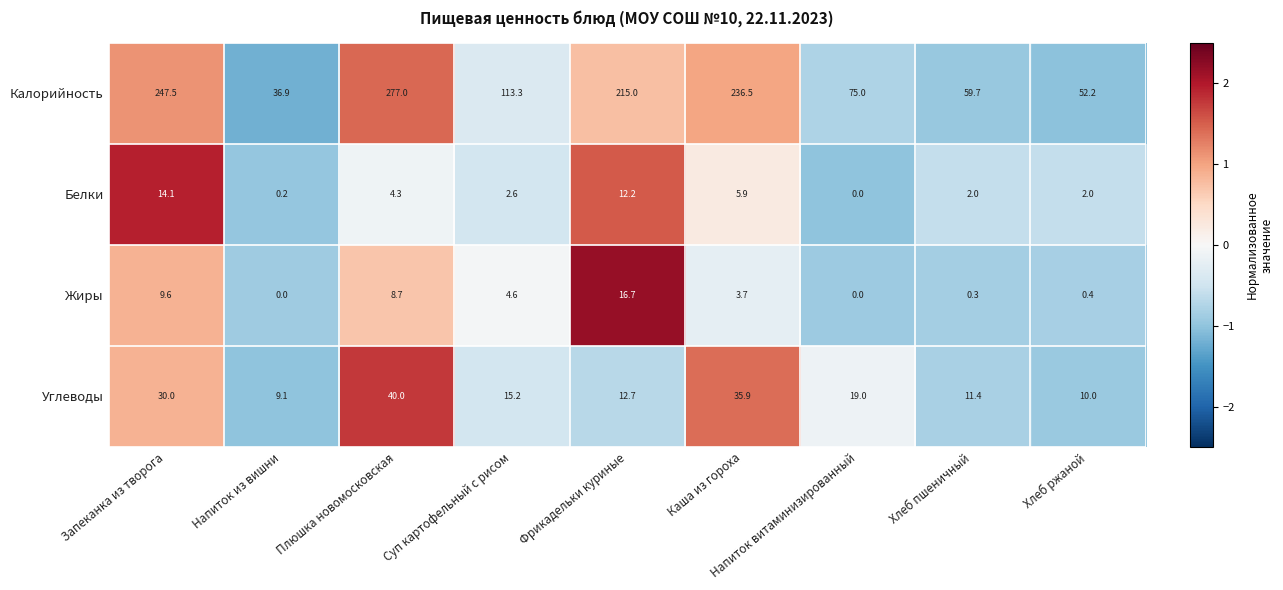

At which category is the sum across all series the highest?

Плюшка новомосковская